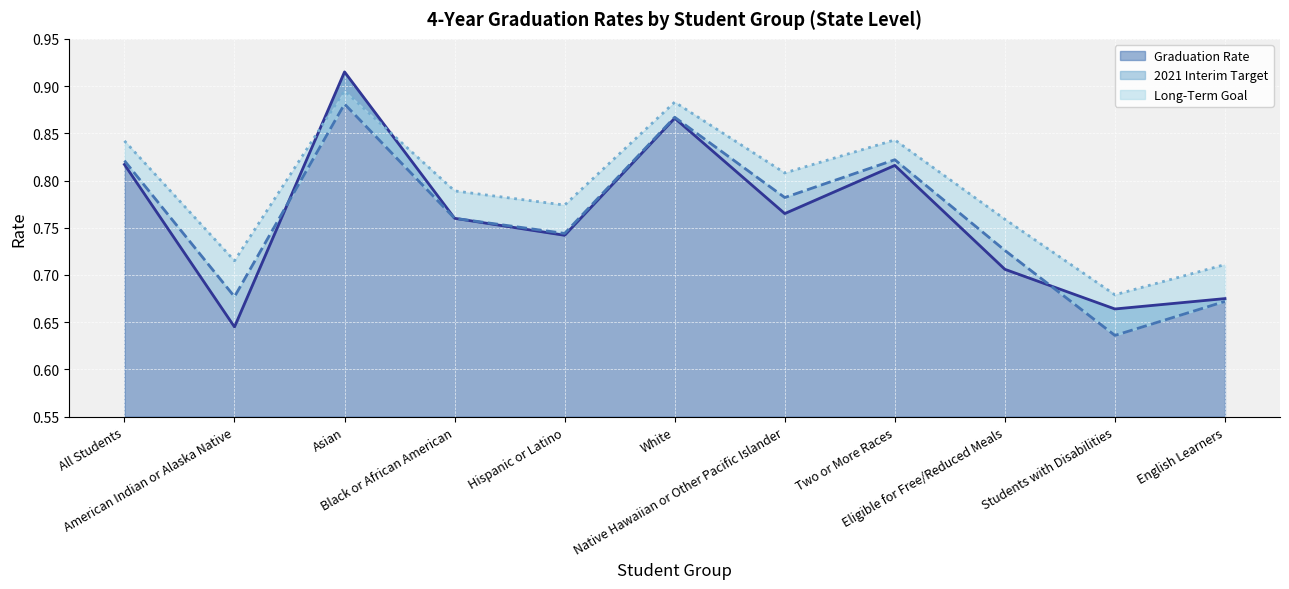

Rank the series by their maximum value, from highest to lowest.

Graduation Rate, Long-Term Goal, 2021 Interim Target